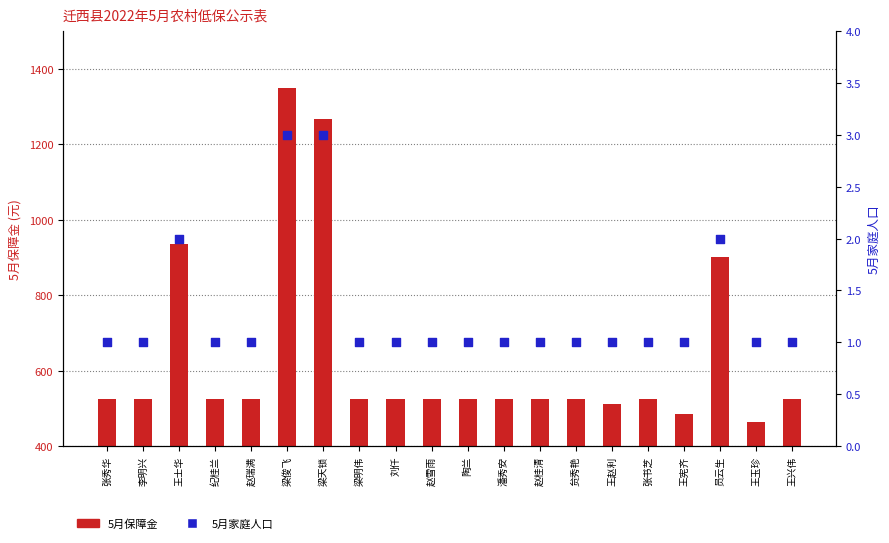

What is the total value across all series at 张书芝?

527